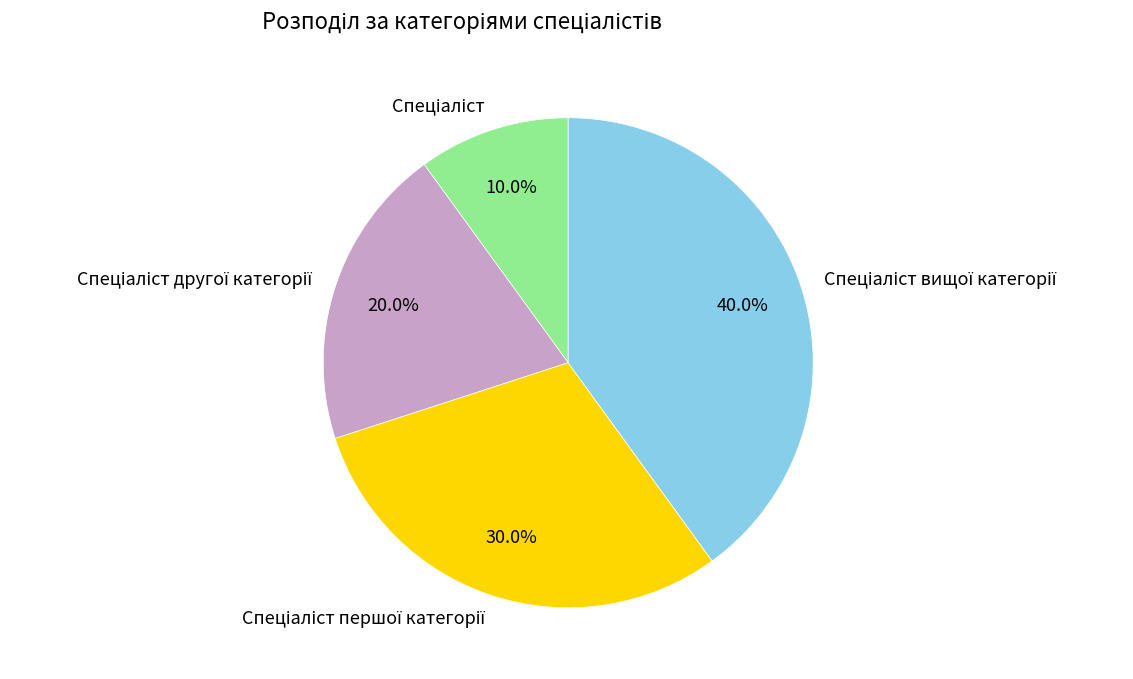

Is there any slice that represents more than half of the pie?

No